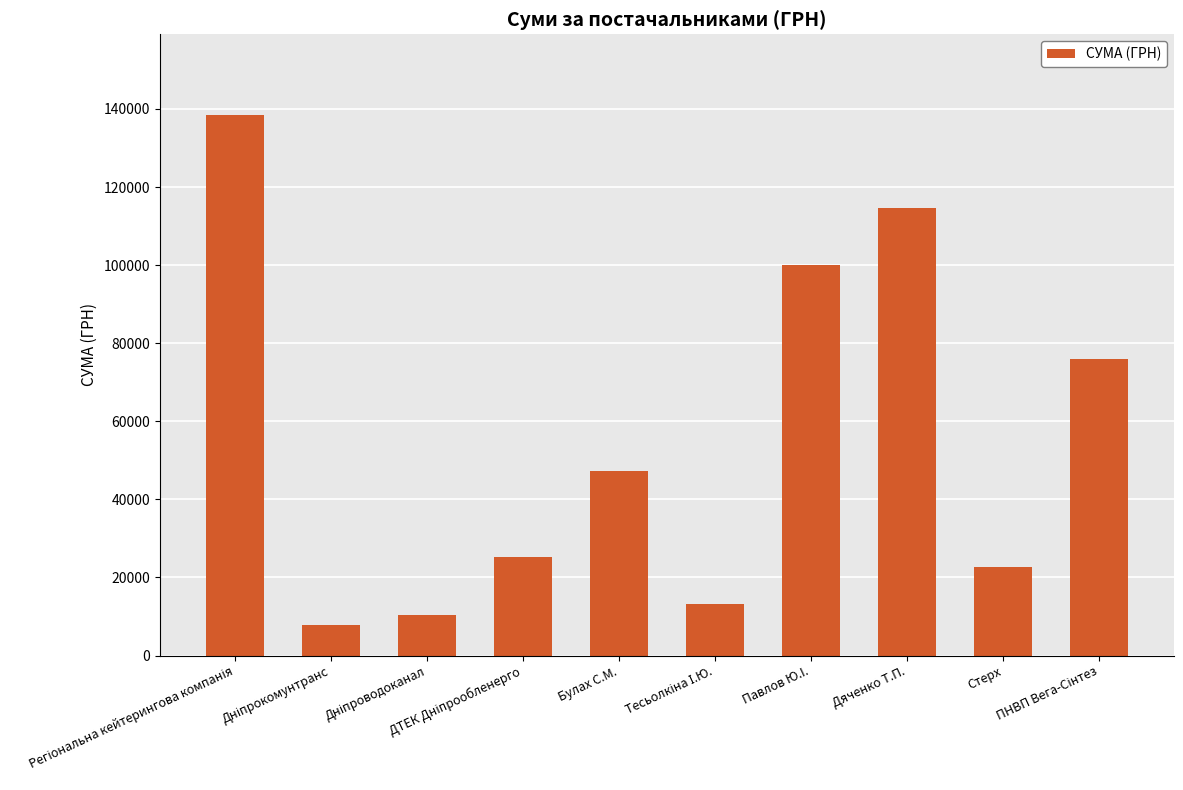

Reading left to right, list all the values displayed in this chart.

138371.1	7809.0	10259.7	25150.1	47203.0	13296.4	99980.0	114650.0	22675.0	75926.0